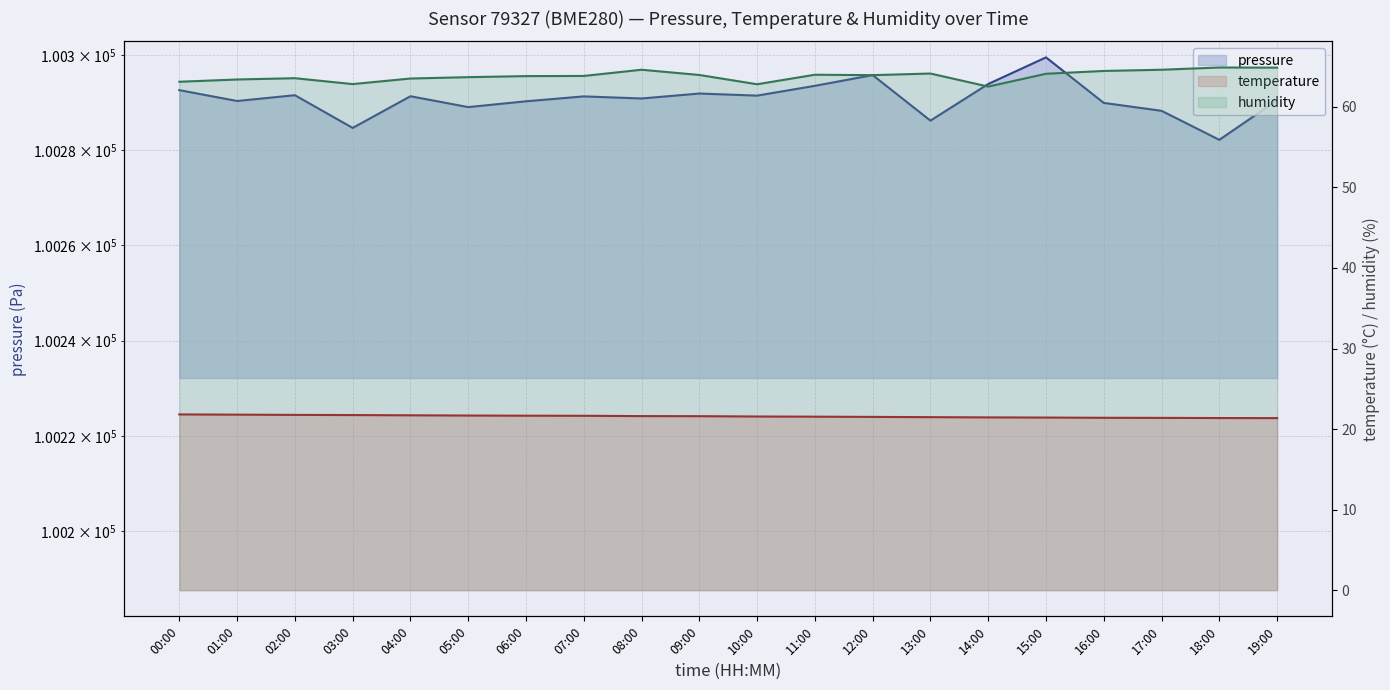

Between 03:00 and 02:00, which is larger?

02:00